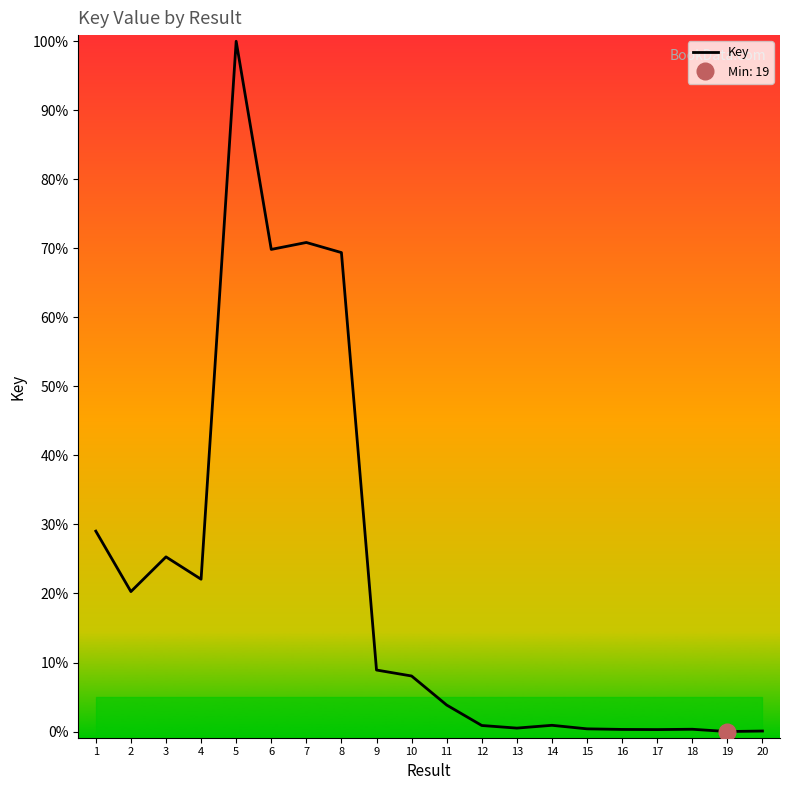

Which has a higher value, 5 or 18?

5